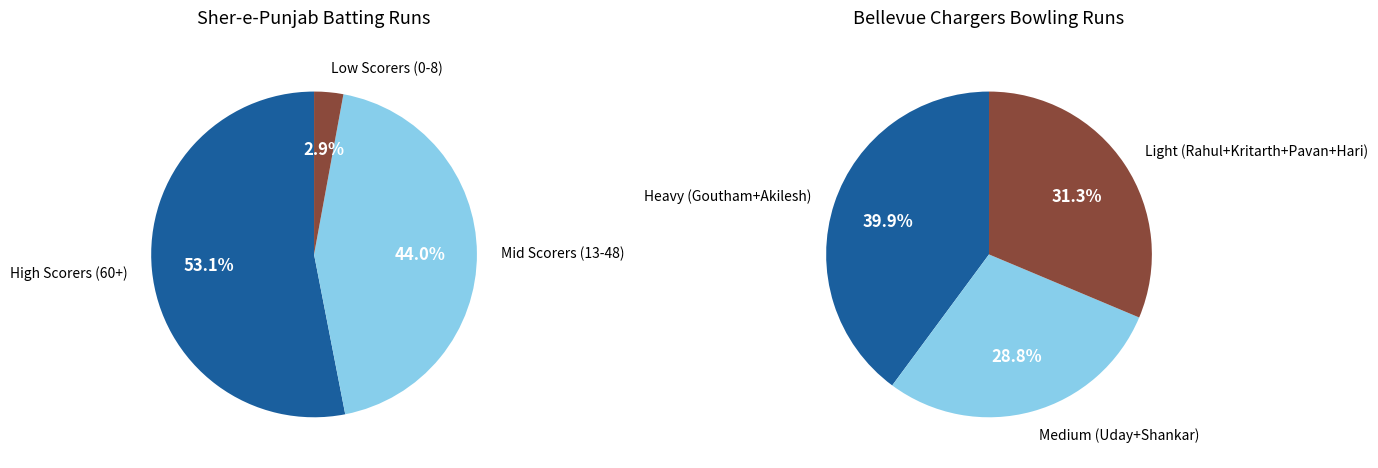

Does Ramandeep Khaira account for over 50% of the chart?

No